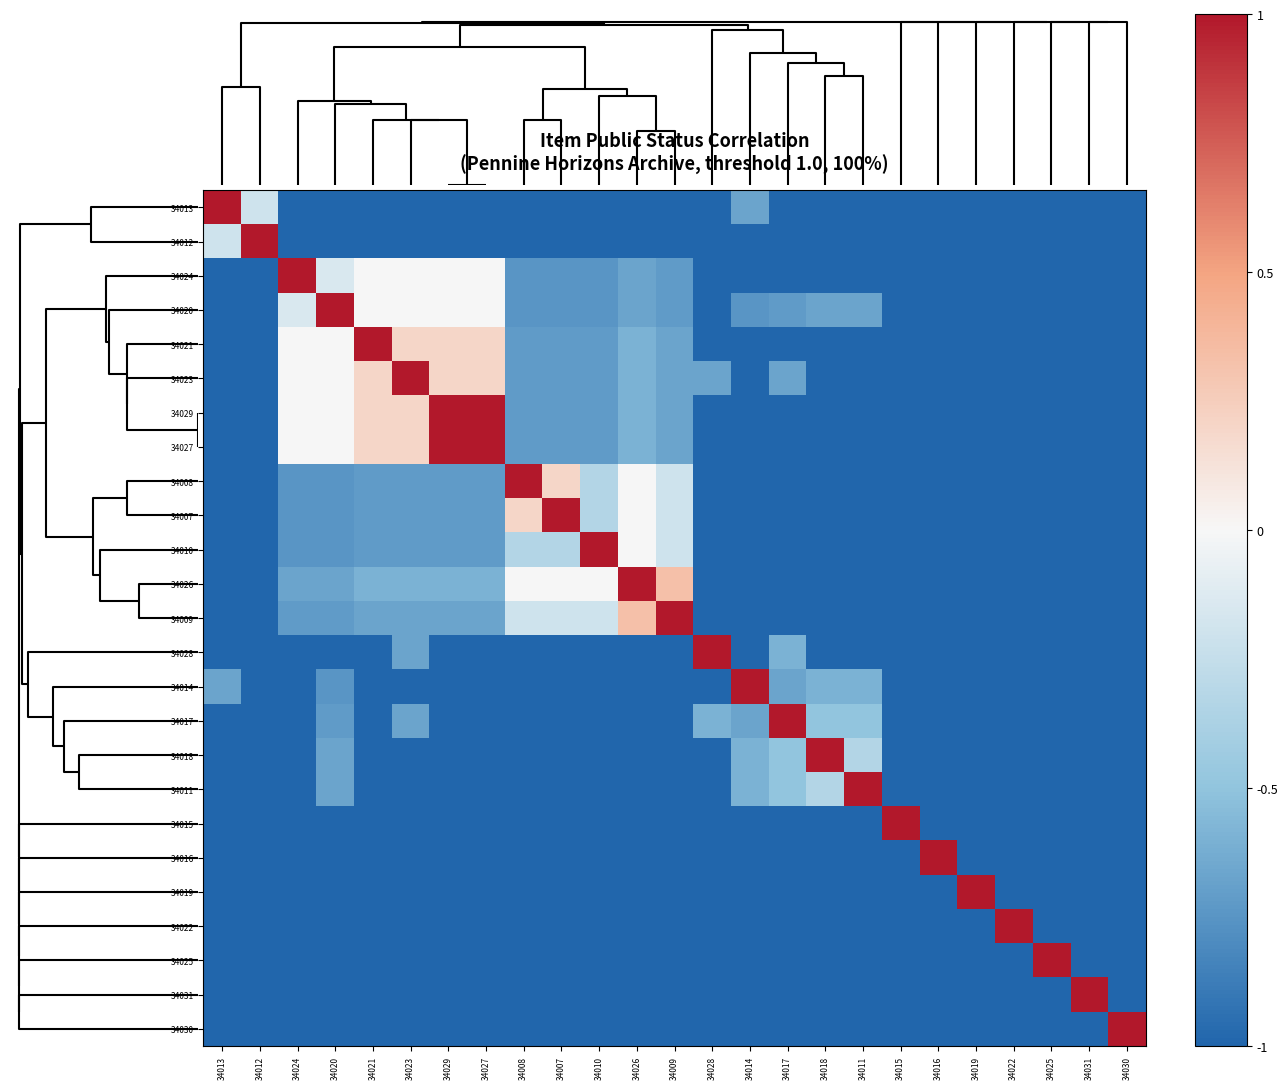

What is the minimum value shown in the chart?

-1.0